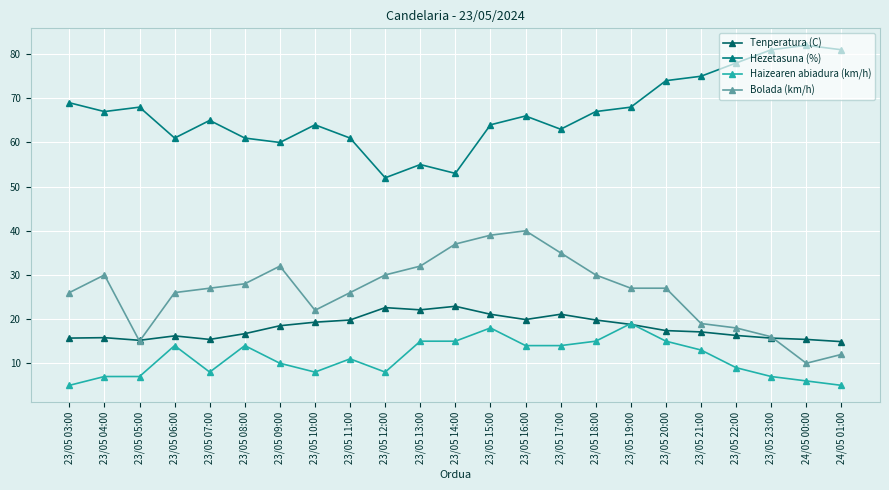

Reading right to left, extract all data points from this chart.

Tenperatura (C): 14.9	15.4	15.7	16.3	17.1	17.4	18.8	19.8	21.1	19.9	21.1	22.9	22.1	22.6	19.8	19.3	18.5	16.7	15.4	16.2	15.2	15.8	15.7
Hezetasuna (%): 81.0	82.0	81.0	78.0	75.0	74.0	68.0	67.0	63.0	66.0	64.0	53.0	55.0	52.0	61.0	64.0	60.0	61.0	65.0	61.0	68.0	67.0	69.0
Haizearen abiadura (km/h): 5.0	6.0	7.0	9.0	13.0	15.0	19.0	15.0	14.0	14.0	18.0	15.0	15.0	8.0	11.0	8.0	10.0	14.0	8.0	14.0	7.0	7.0	5.0
Bolada (km/h): 12.0	10.0	16.0	18.0	19.0	27.0	27.0	30.0	35.0	40.0	39.0	37.0	32.0	30.0	26.0	22.0	32.0	28.0	27.0	26.0	15.0	30.0	26.0